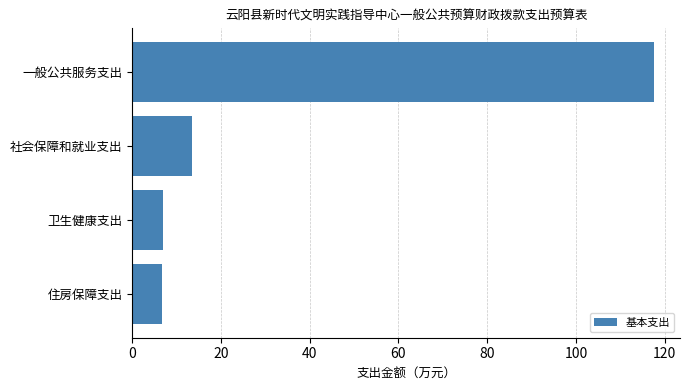

What is the maximum value shown in the chart?

117.6